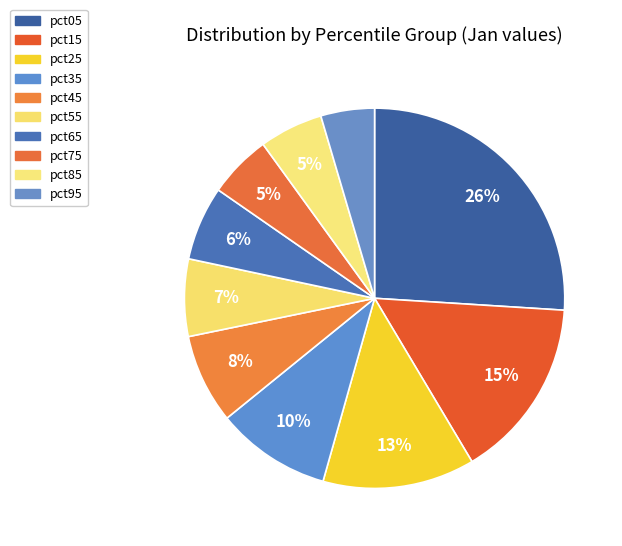

Which has a higher value, pct75 or pct85?

pct85